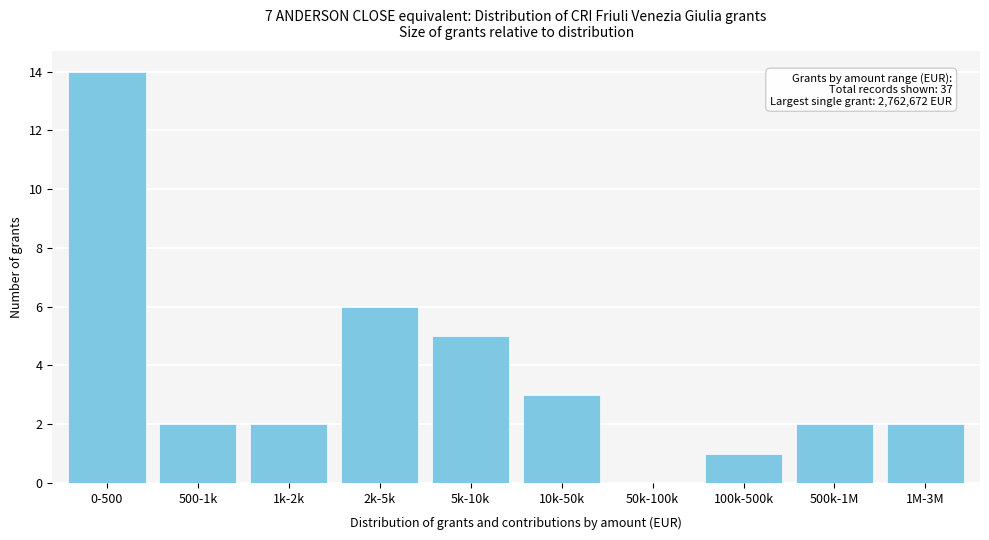

Reading left to right, what are all the values shown in this chart?

0-500=14	500-1k=2	1k-2k=2	2k-5k=6	5k-10k=5	10k-50k=3	50k-100k=0	100k-500k=1	500k-1M=2	1M-3M=2